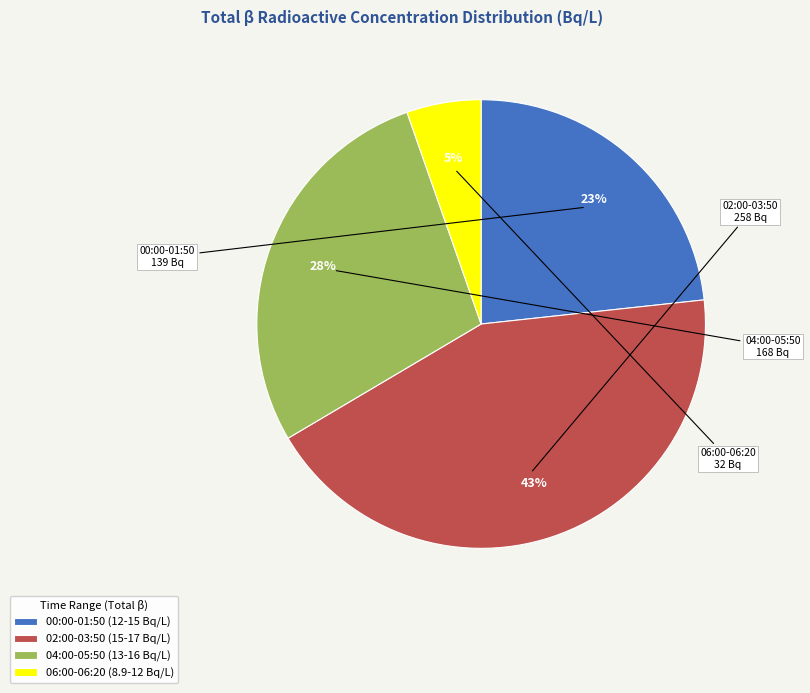

To the nearest percent, what portion does 06:00-06:20 (8.9-12 Bq/L) represent?

5%